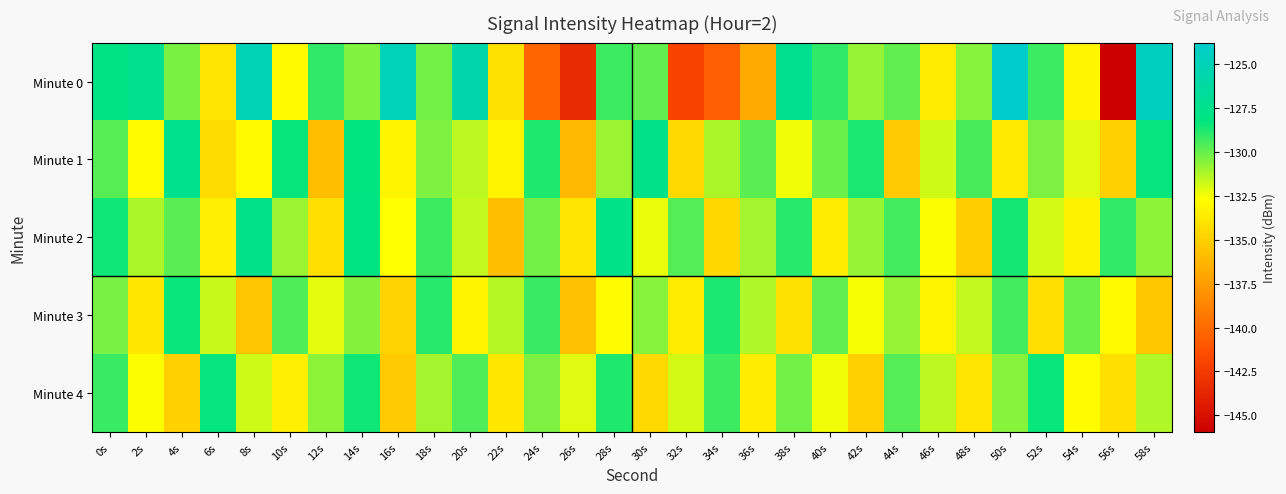

Which series changed the most between 40s and 46s?

Minute 0